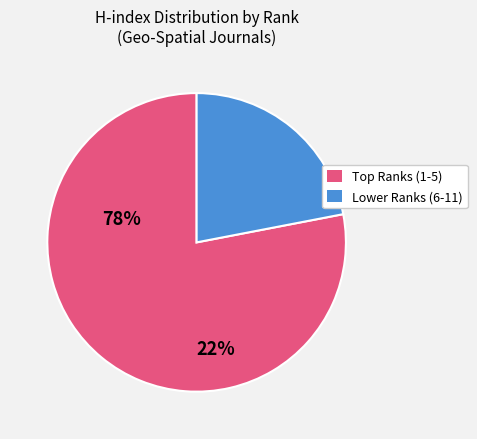

Is there a majority slice in this chart?

Yes